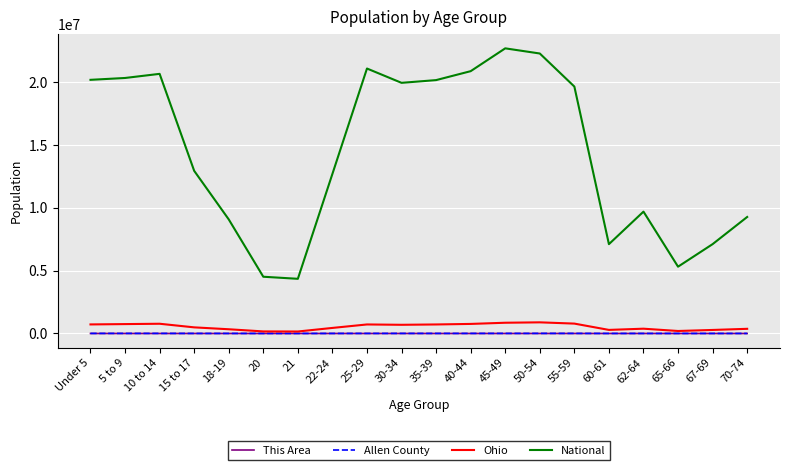

Which series changed the most between 62-64 and 67-69?

National